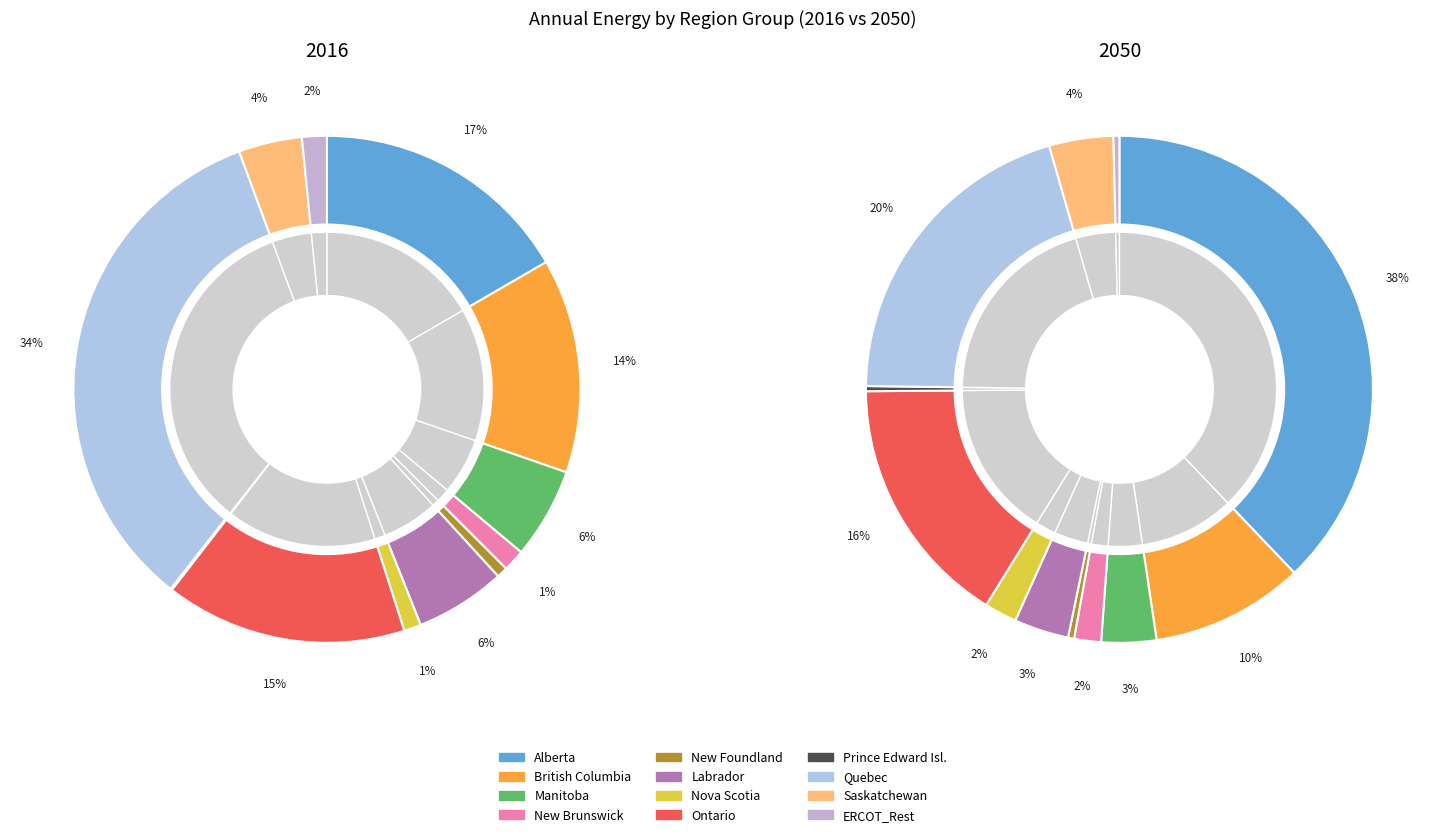

How many slices are in this pie chart?

12